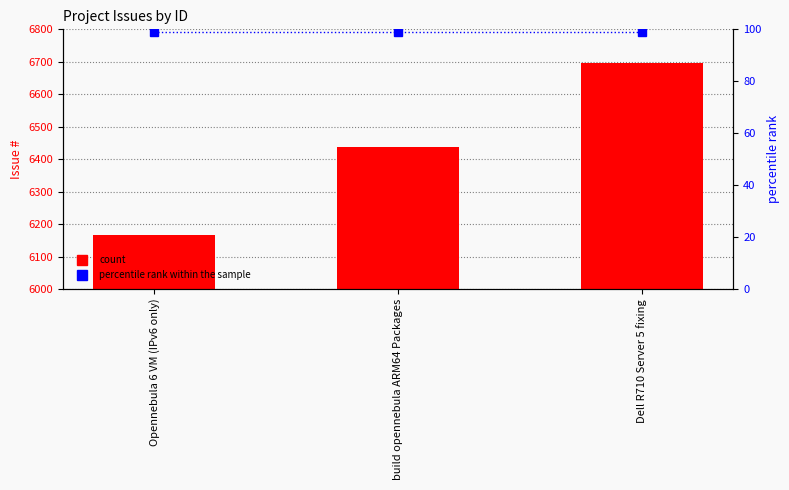

At which label does # first exceed 6437?

Dell R710 Server 5 fixing